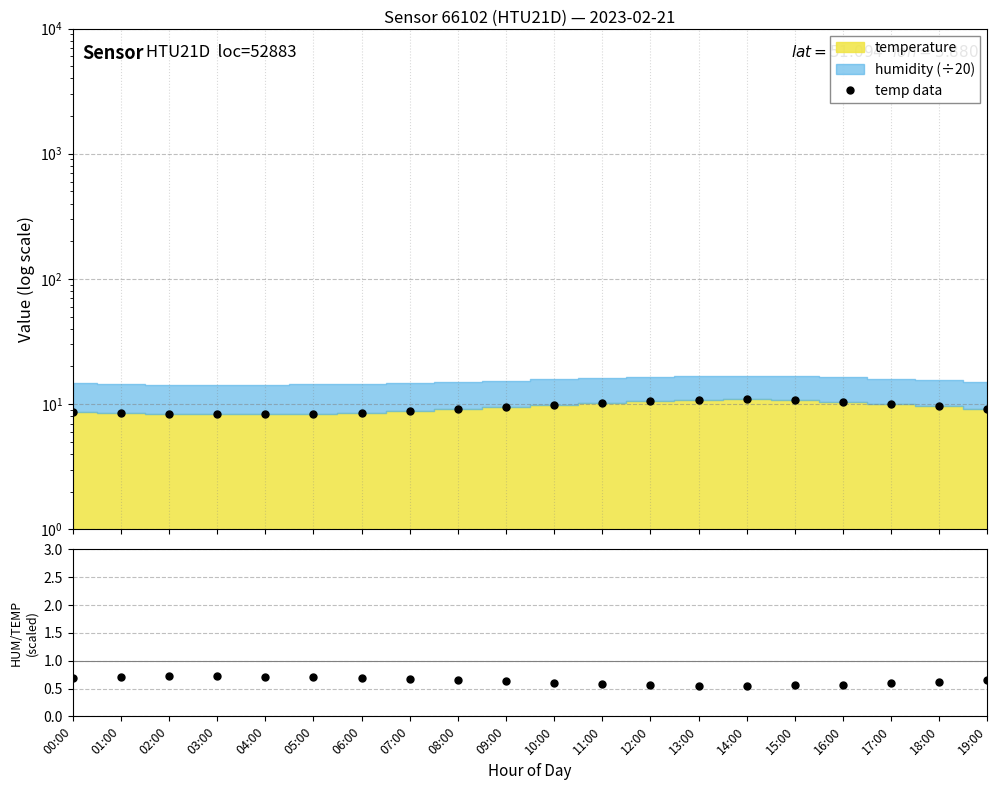

Which has a higher value, 01:00 or 08:00?

08:00